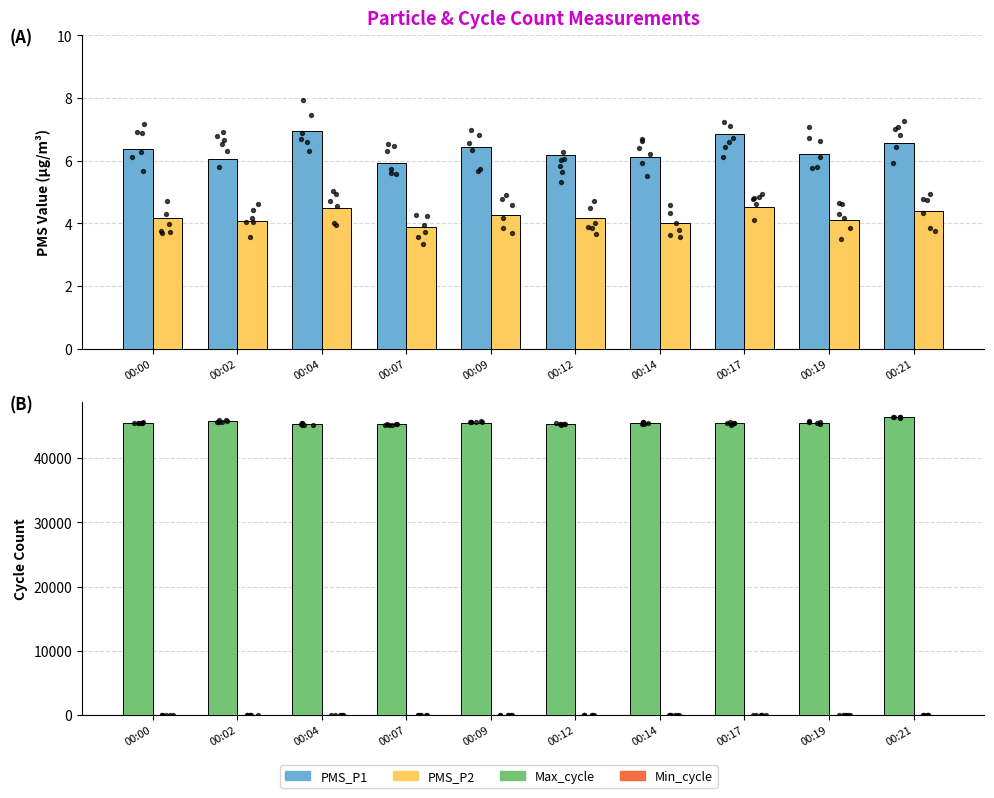

Is the value of PMS_P1 at 00:14 greater than the value of PMS_P2 at 00:17?

Yes